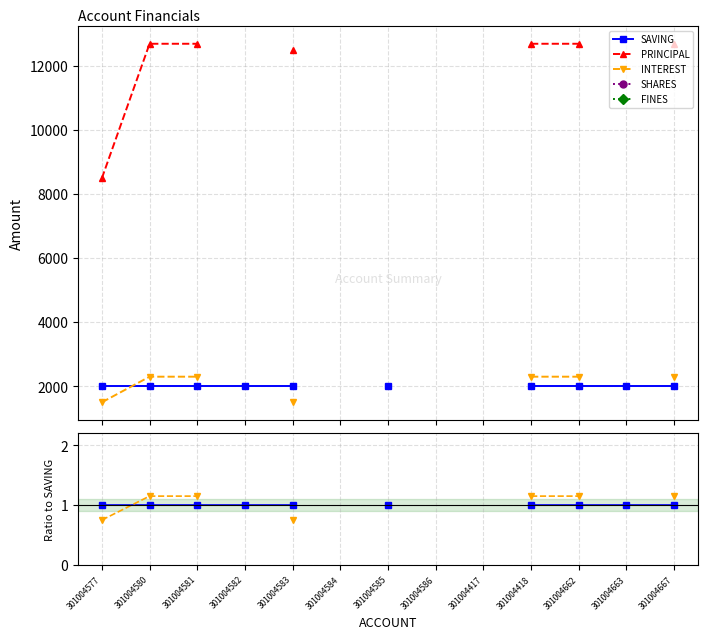

True or false: SAVING and SHARES cross at least once.

False